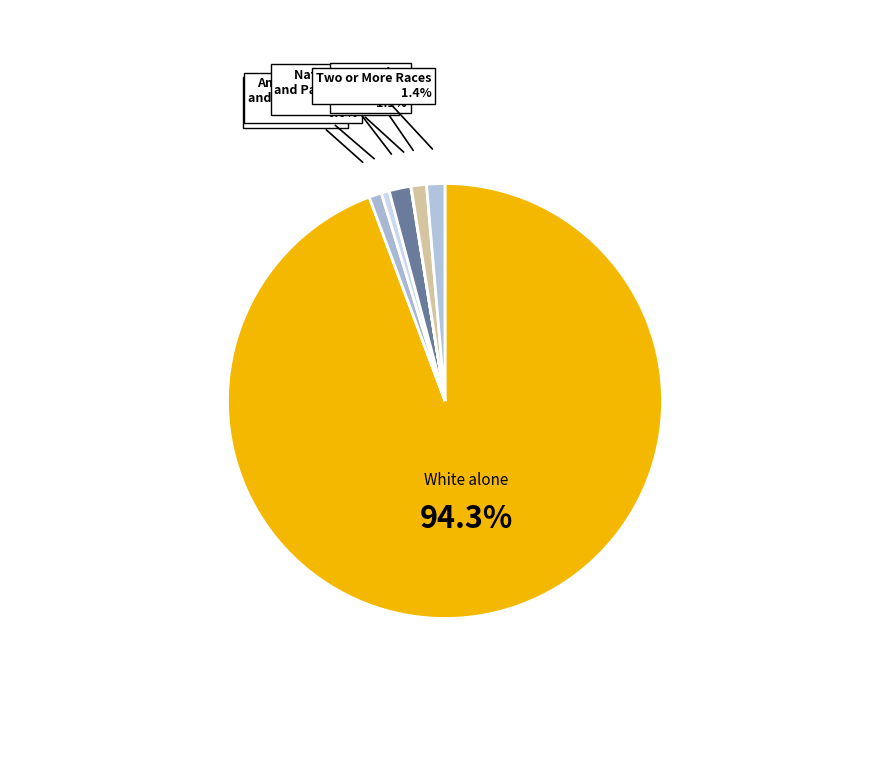

Count the number of slices in the pie.

7